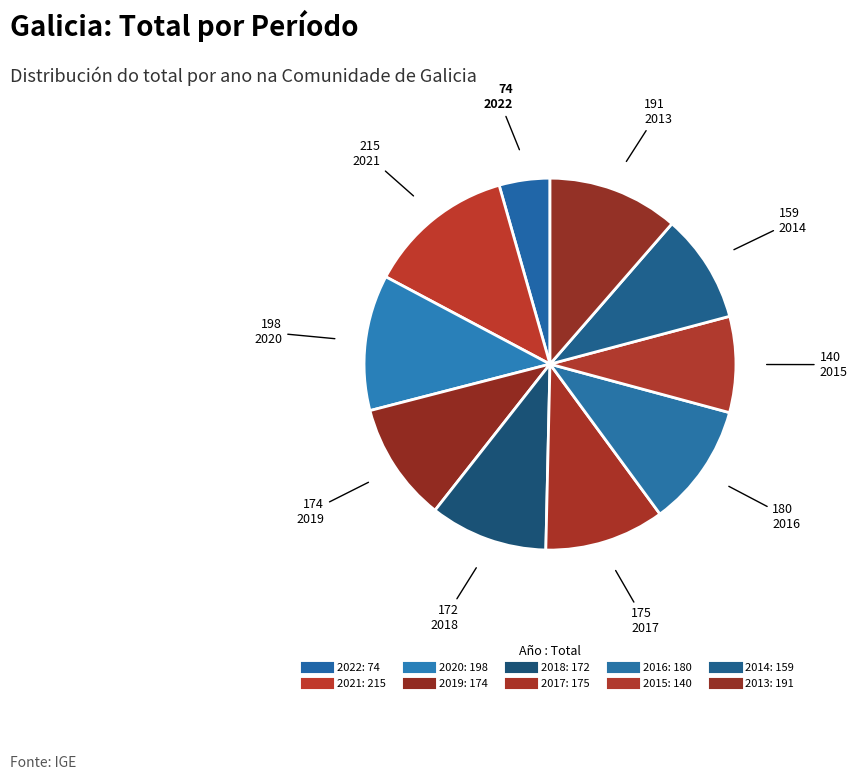

Is there any slice that represents more than half of the pie?

No